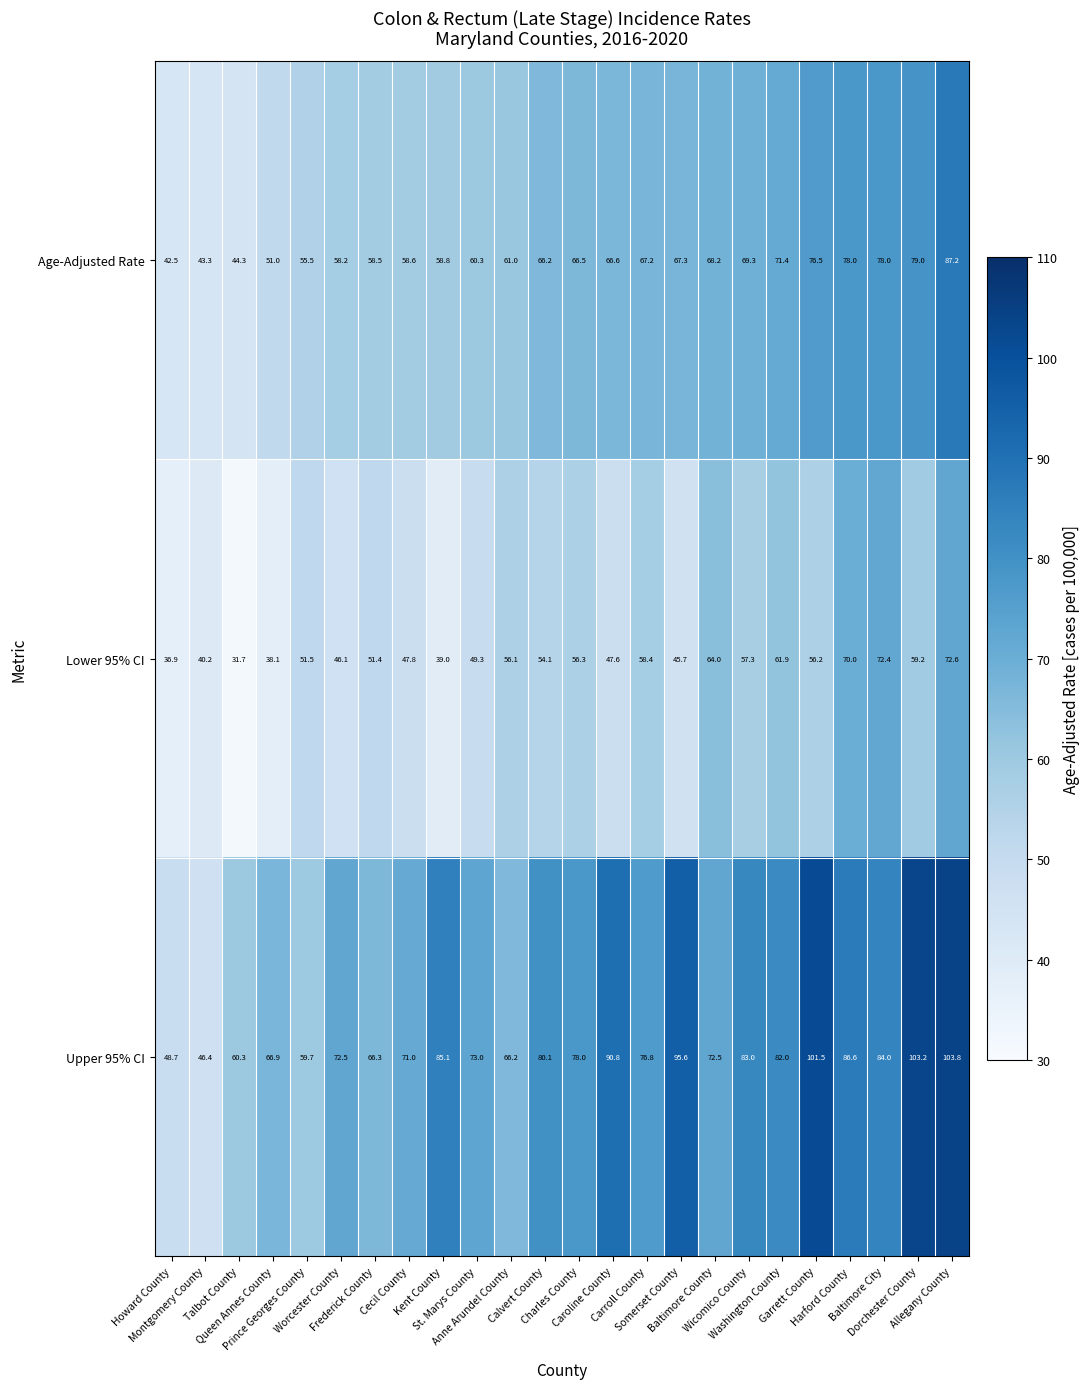

What is the difference between the maximum and minimum values in the Lower 95% CI series?

40.9